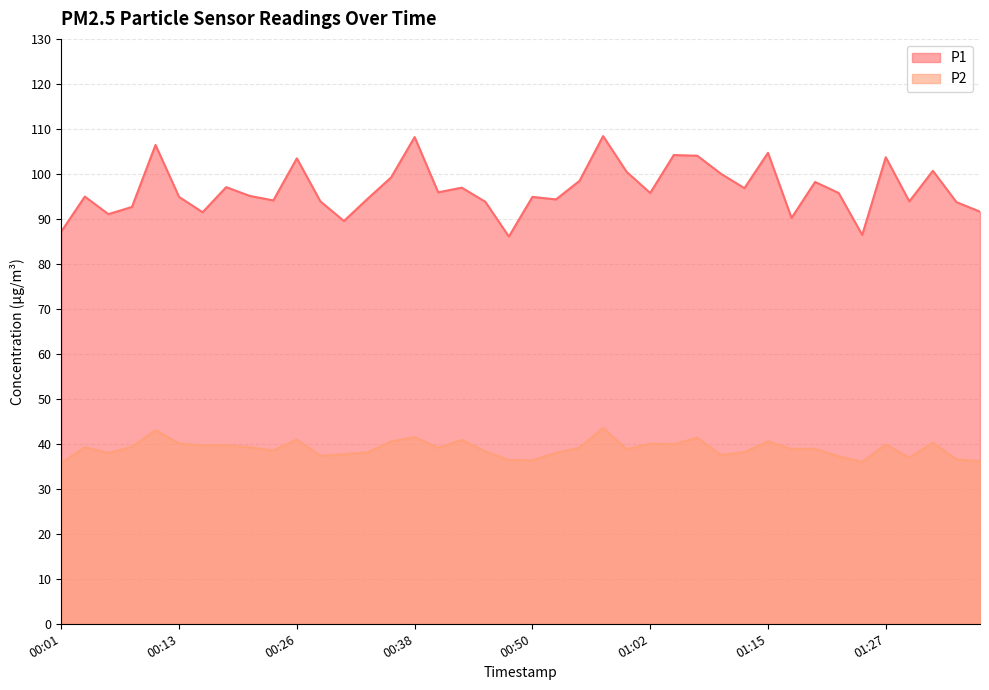

How many lines are shown in the chart?

2